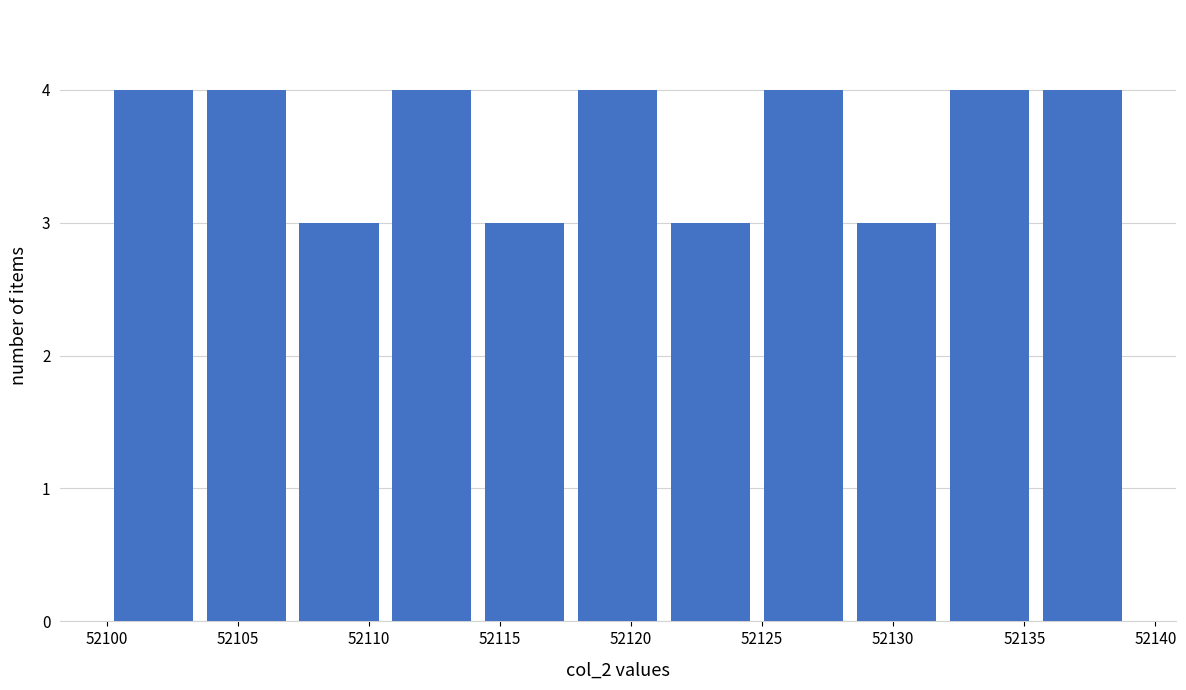

Reading left to right, list every bar in this chart as the range it spans on the x-axis followed by its height. Neither the bar edges nor the heights are printed on the chart, so give them approximately, as read against the axes.

52100.0 to 52103.5: 4
52103.5 to 52107.0: 4
52107.0 to 52110.5: 3
52110.5 to 52114.0: 4
52114.0 to 52117.5: 3
52117.5 to 52121.5: 4
52121.5 to 52125.0: 3
52125.0 to 52128.5: 4
52128.5 to 52132.0: 3
52132.0 to 52135.5: 4
52135.5 to 52139.0: 4